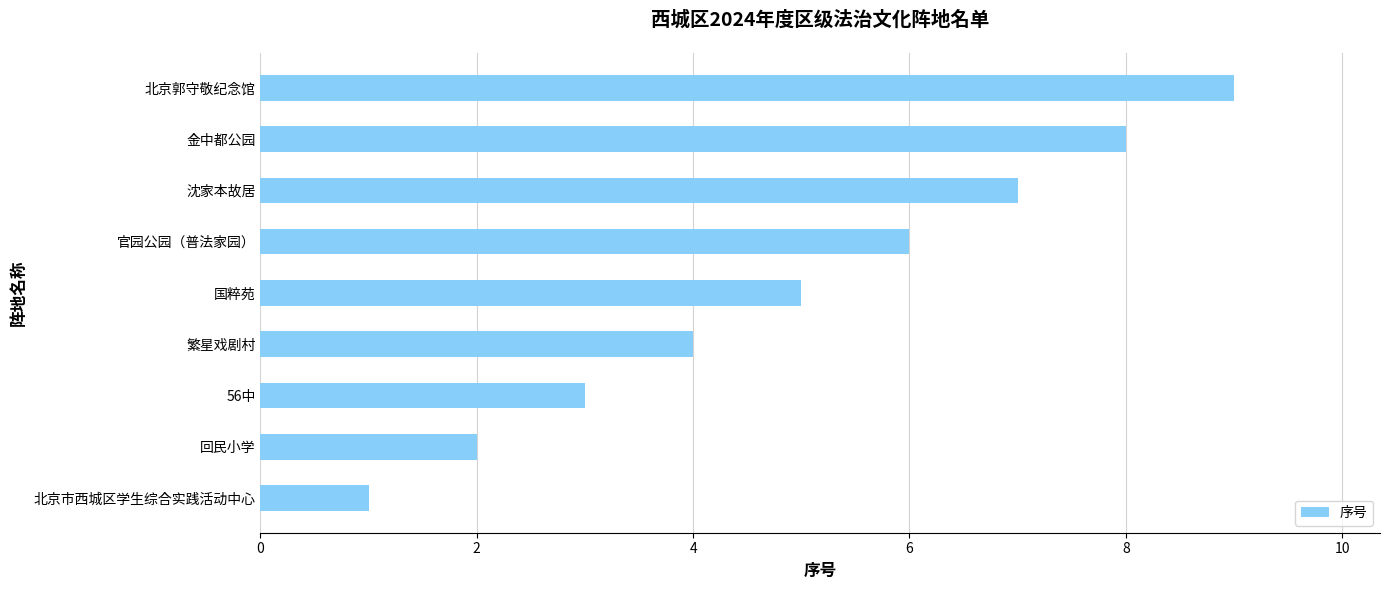

Rank the categories by value from lowest to highest.

北京市西城区学生综合实践活动中心, 回民小学, 56中, 繁星戏剧村, 国粹苑, 官园公园（普法家园）, 沈家本故居, 金中都公园, 北京郭守敬纪念馆